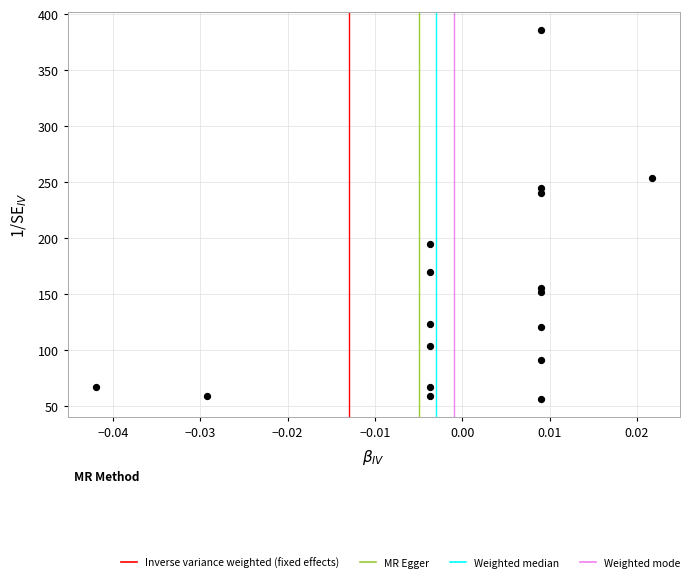

What Y value in the scatter plot is closest to 221?

240.6